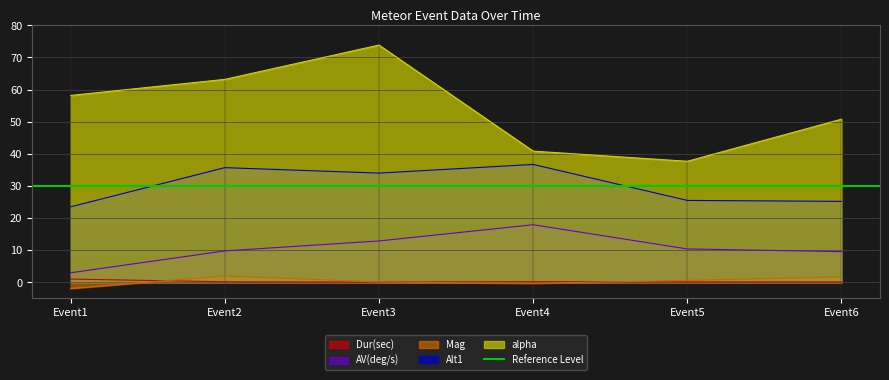

How many interior local valleys does the Alt1 series have?

1